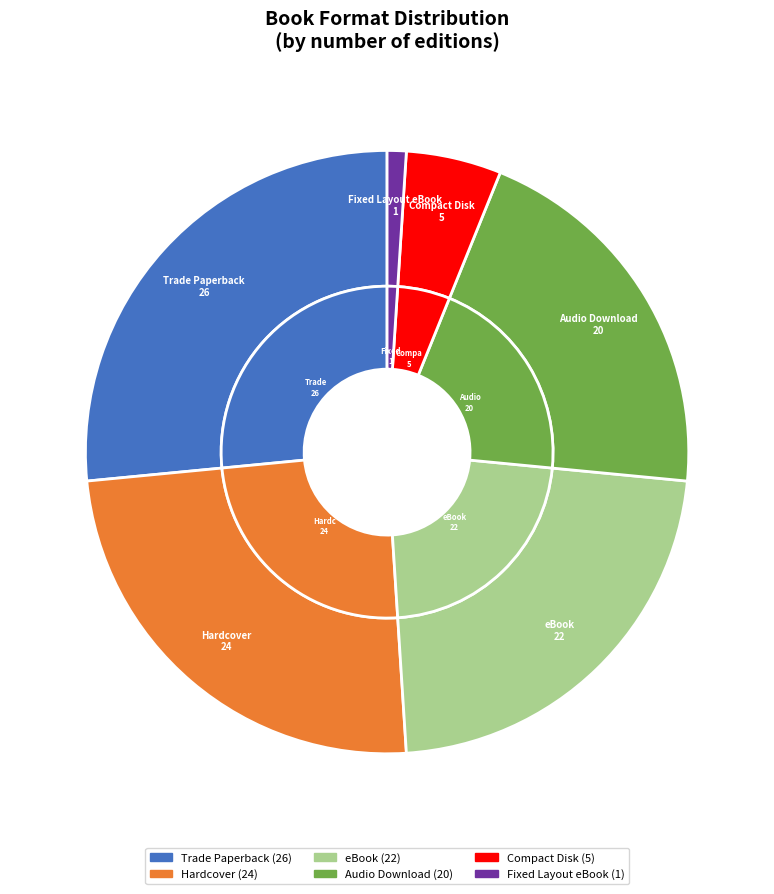

How many slices are in this pie chart?

6